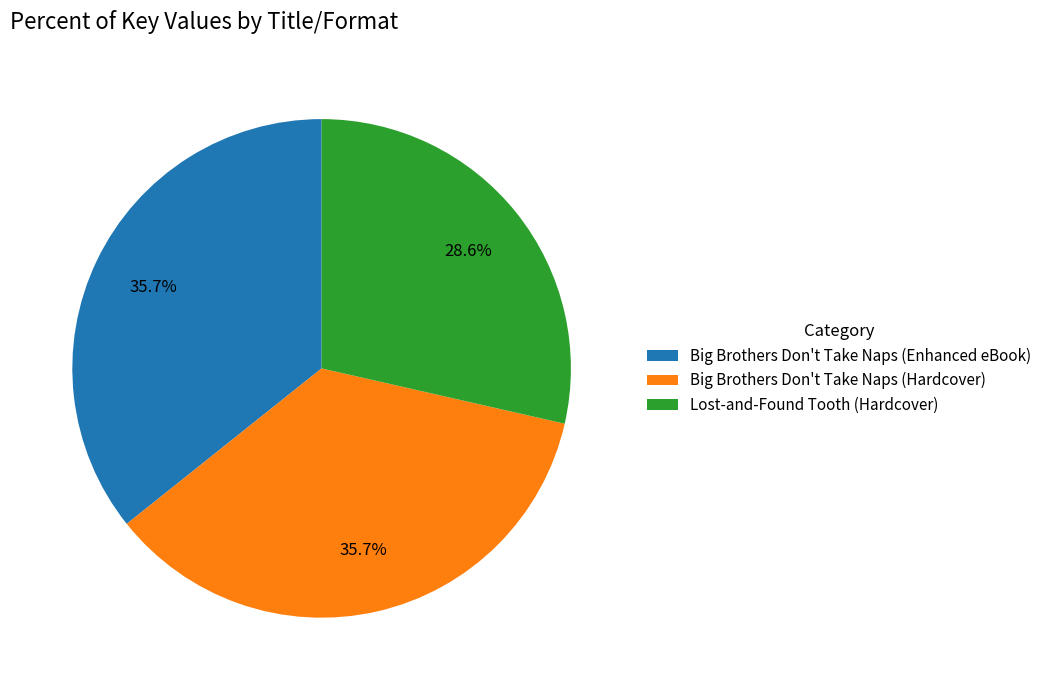

What percentage is NOT represented by Big Brothers Don't Take Naps (Hardcover)?

64.3%